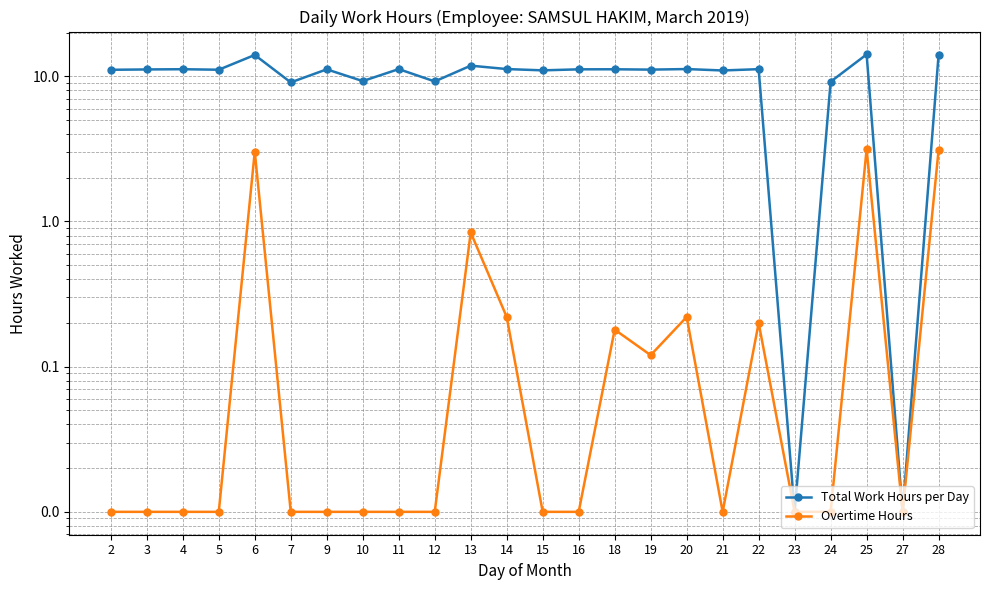

True or false: Overtime Hours and Total Work Hours per Day intersect in this chart.

False